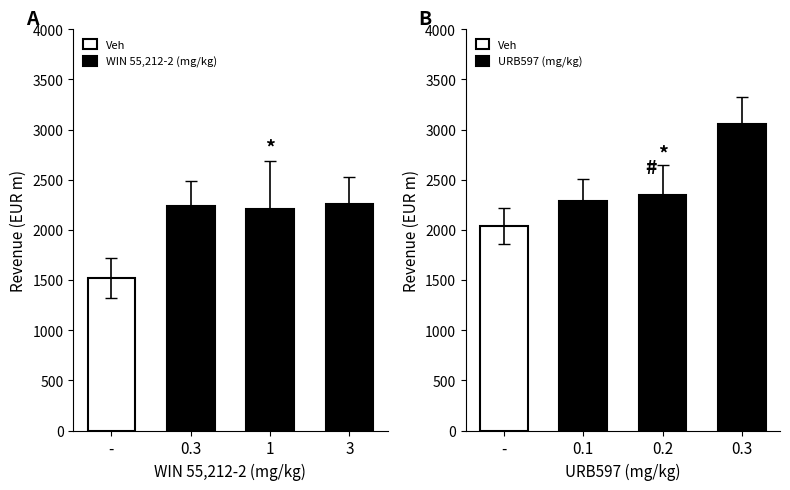

Rank the series by their average value, from lowest to highest.

WIN 55,212-2 (mg/kg), URB597 (mg/kg)